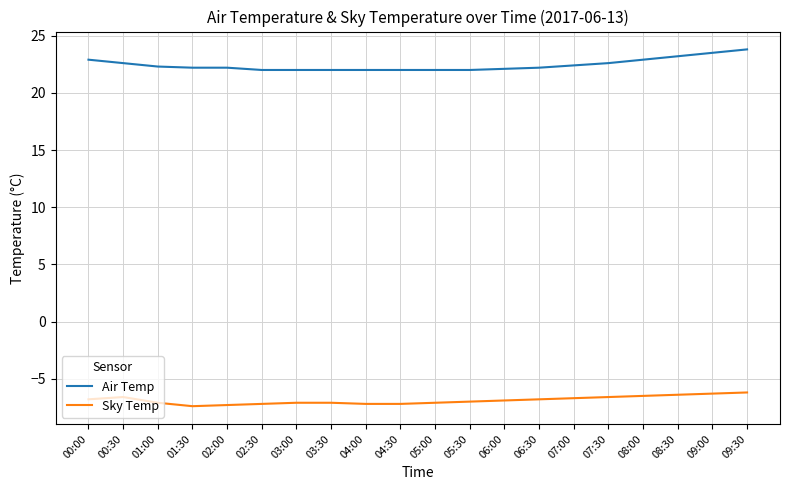

What is the sum of all Air Temp values?

448.9